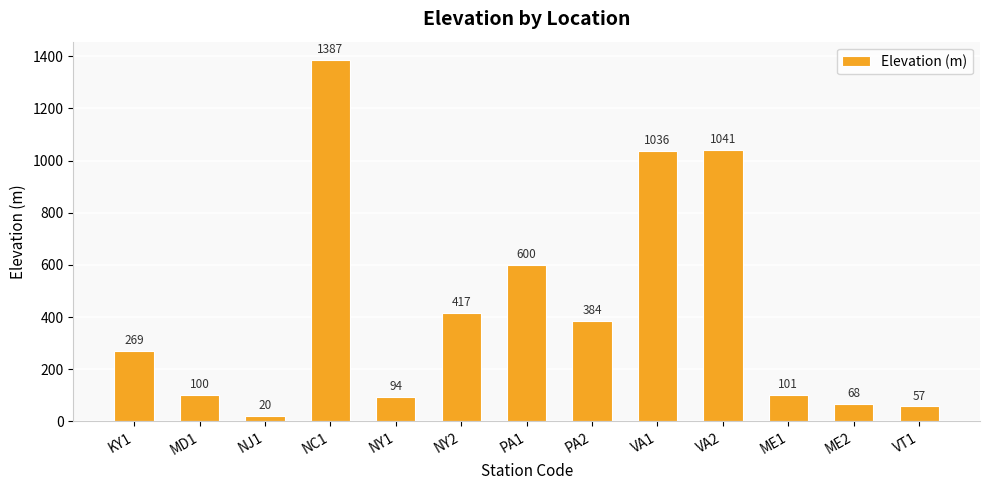

List the labels in order of value, largest first.

NC1, VA2, VA1, PA1, NY2, PA2, KY1, ME1, MD1, NY1, ME2, VT1, NJ1